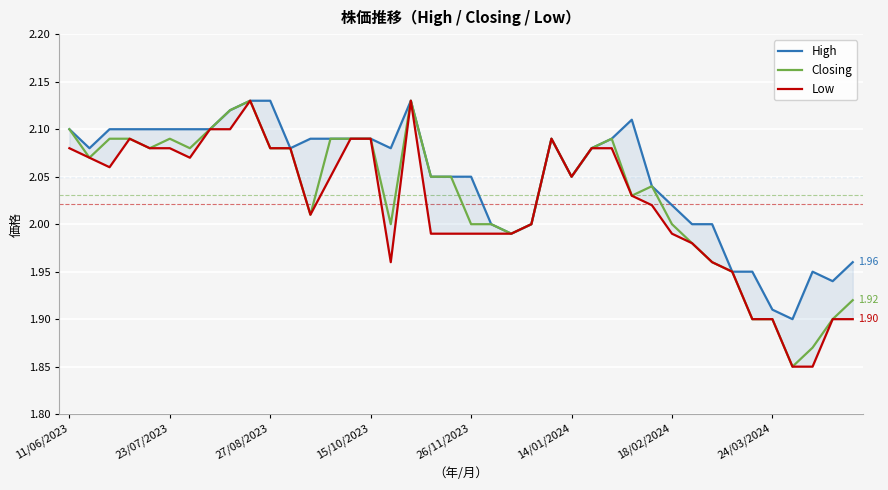

Which series has the largest range (max minus min)?

Closing